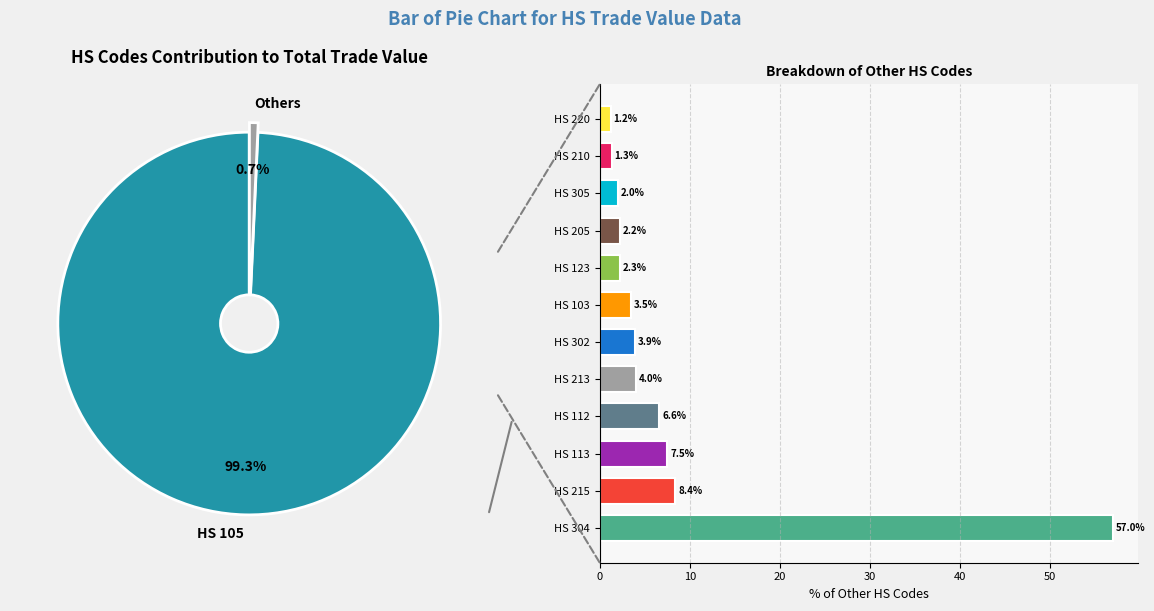

To the nearest percent, what is the average slice percentage?

8%